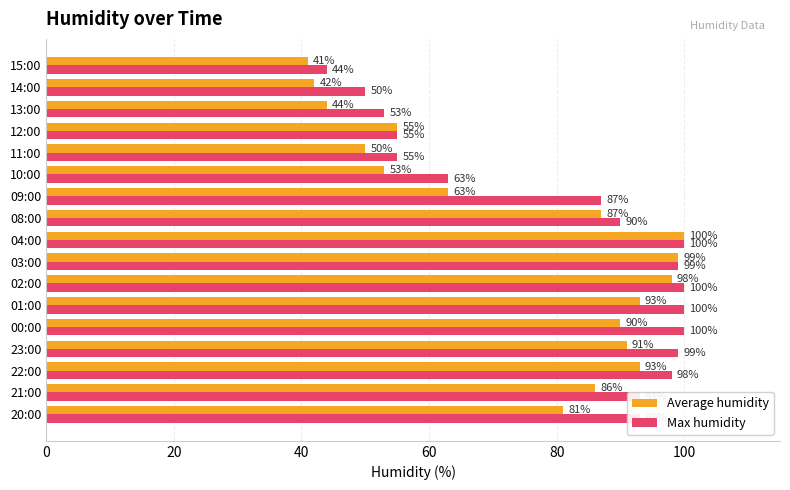

Which series has the largest total across all categories?

Max humidity